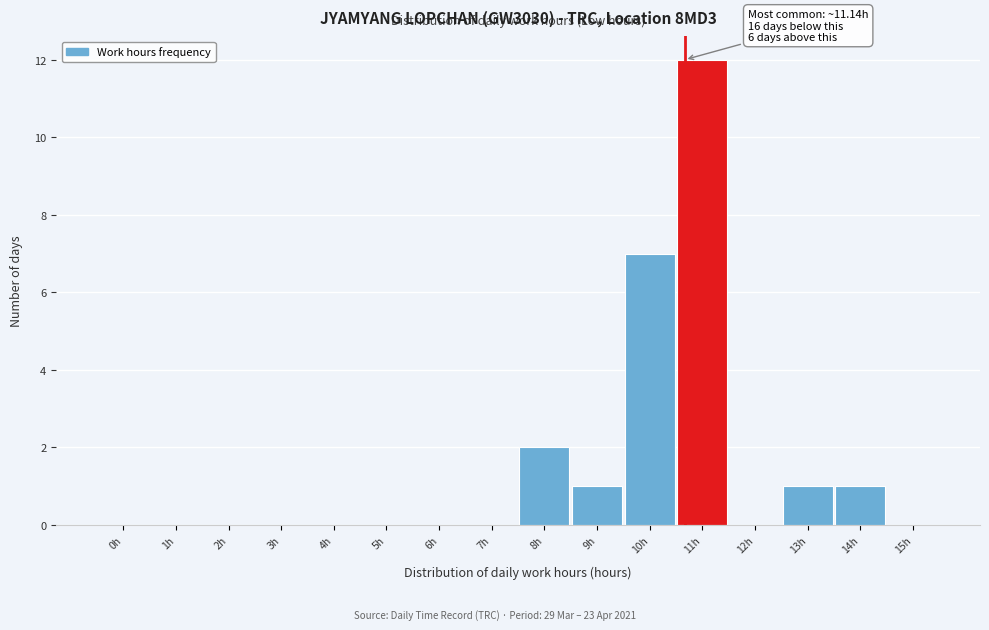

Reading right to left, extract all data points from this chart.

15h=0	14h=1	13h=1	12h=0	11h=12	10h=7	9h=1	8h=2	7h=0	6h=0	5h=0	4h=0	3h=0	2h=0	1h=0	0h=0